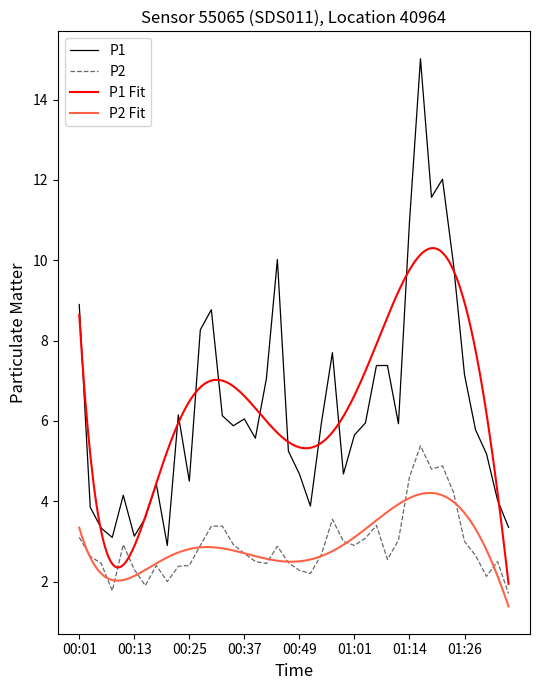

At which category is the sum across all series the highest?

01:16